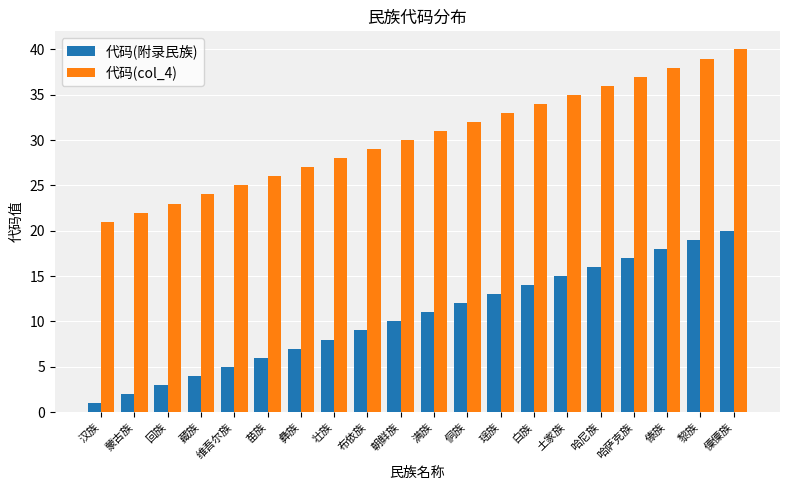

What is the difference between the second highest and minimum values in the 代码(附录民族) series?

18